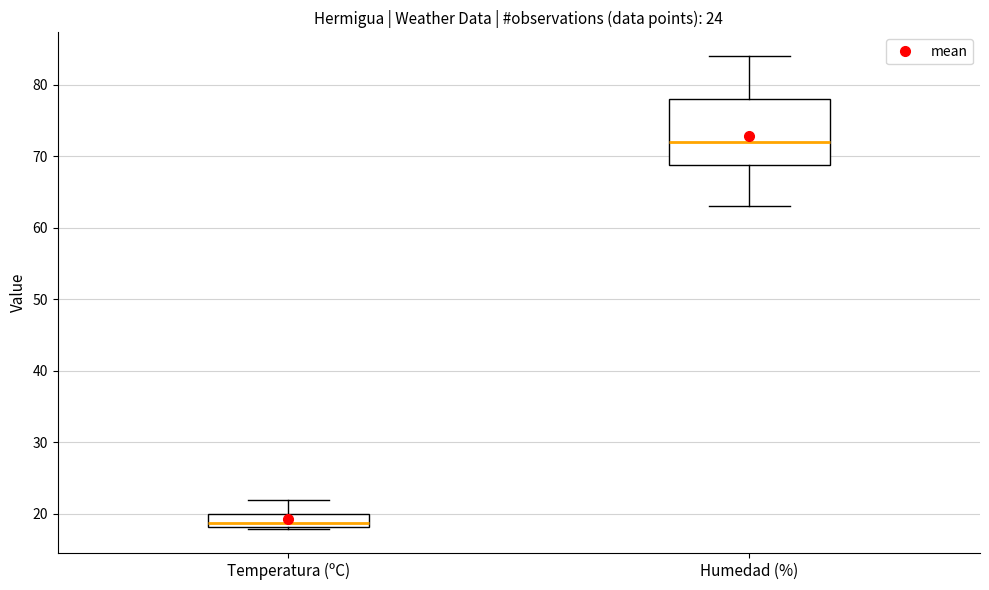

Where is the upper edge of the box for Temperatura (ºC) on the y-axis? The values are not printed on the chart, so give them approximately, as read against the axis.

20